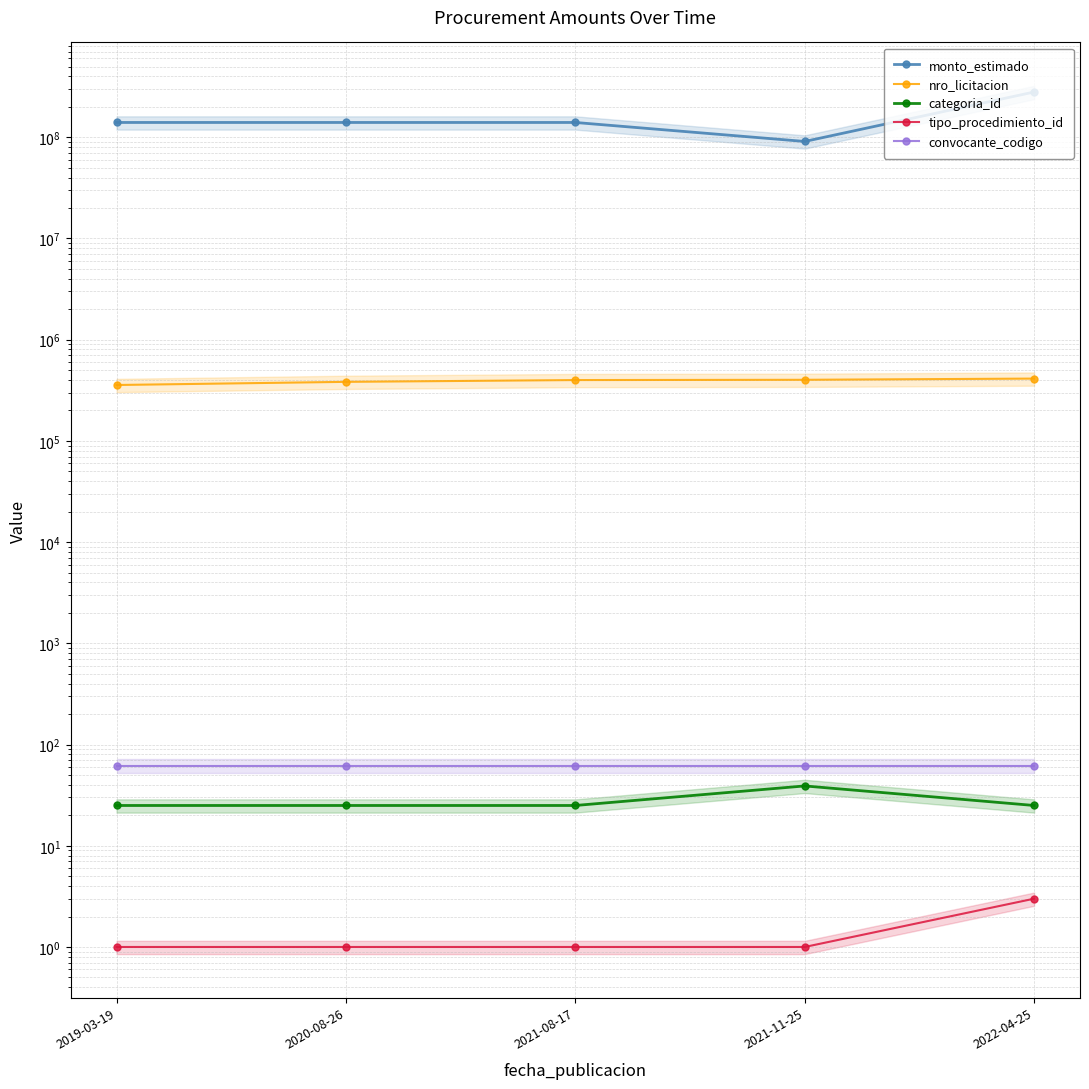

Is this an area chart (filled region under the line)?

No